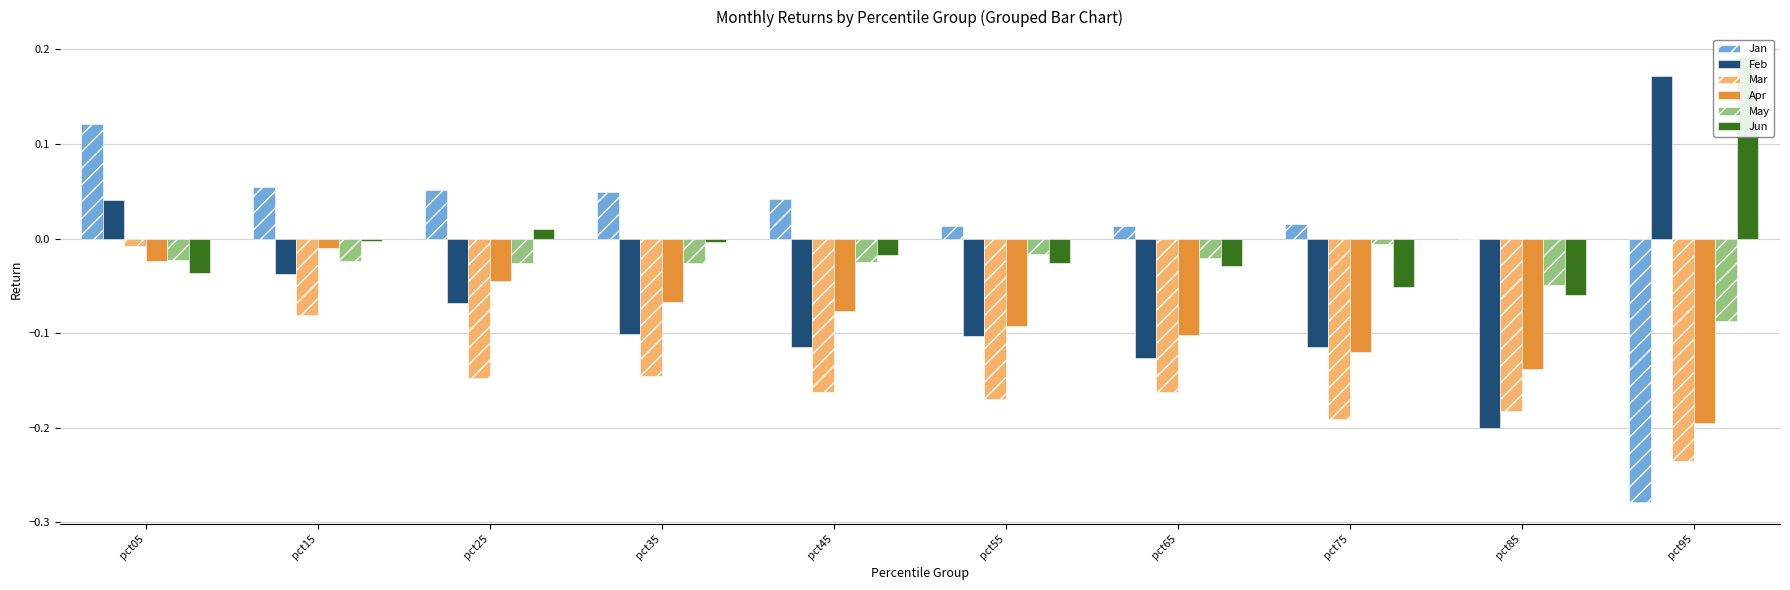

What is the approximate value of Feb at pct85?

-0.2